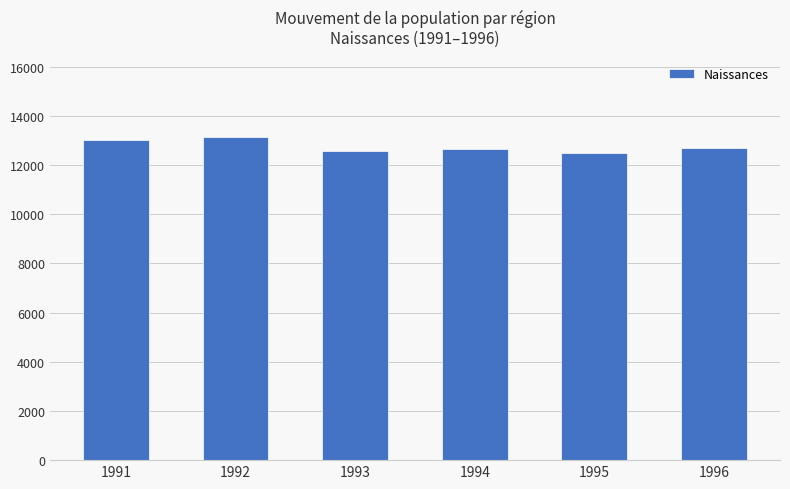

What is the smallest value displayed?

12496